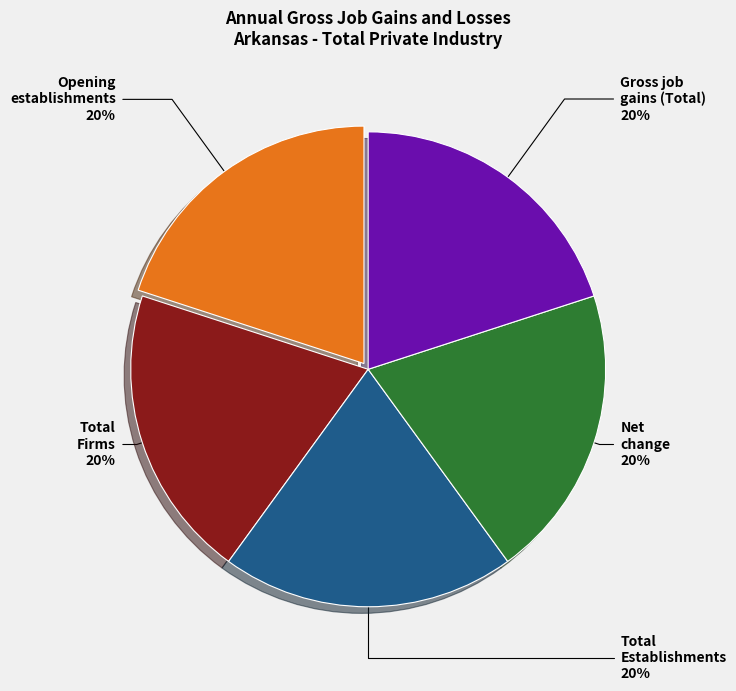

To the nearest percent, what is the average slice percentage?

20%